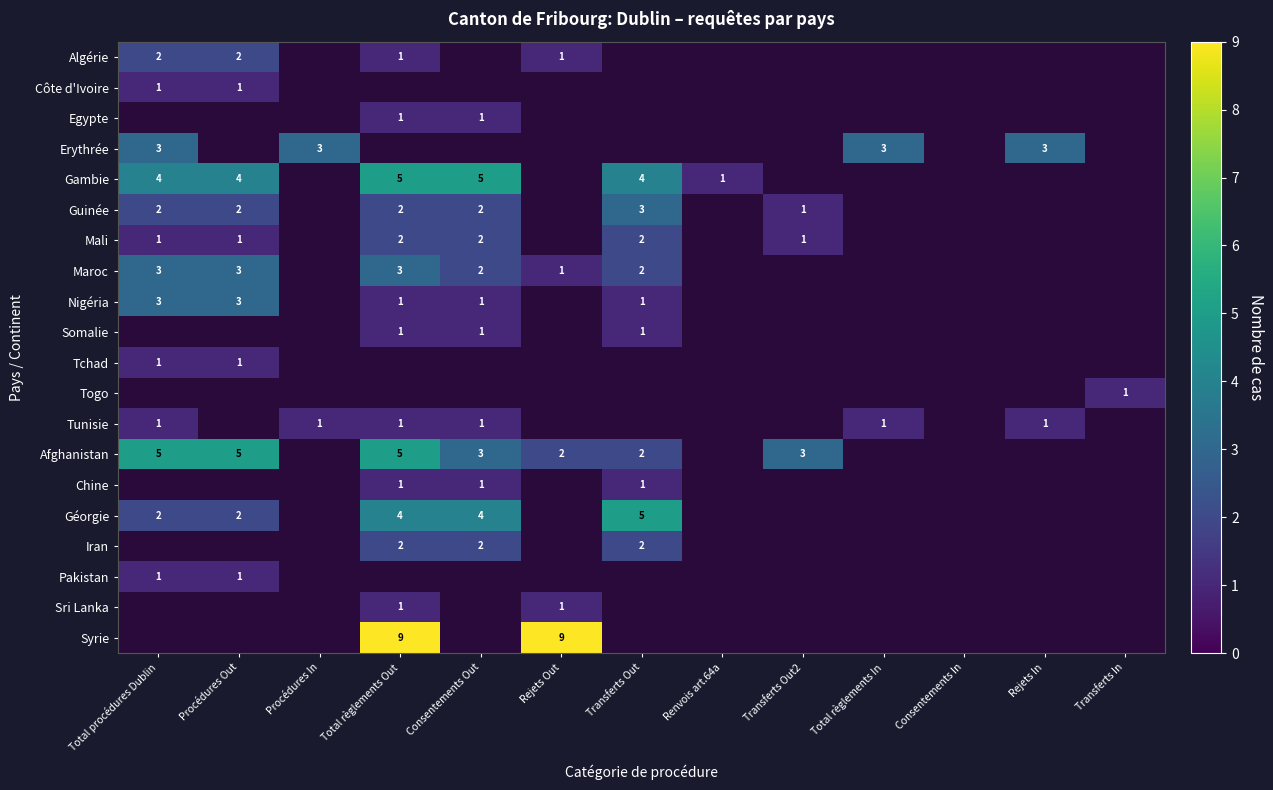

Is it true that Pakistan equals 2 at Procédures Out?

False